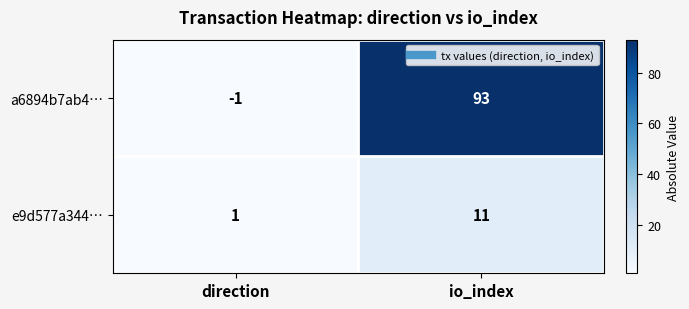

Reading right to left, what are all the values shown in this chart?

a6894b7ab4…: io_index=93	direction=-1
e9d577a344…: io_index=11	direction=1